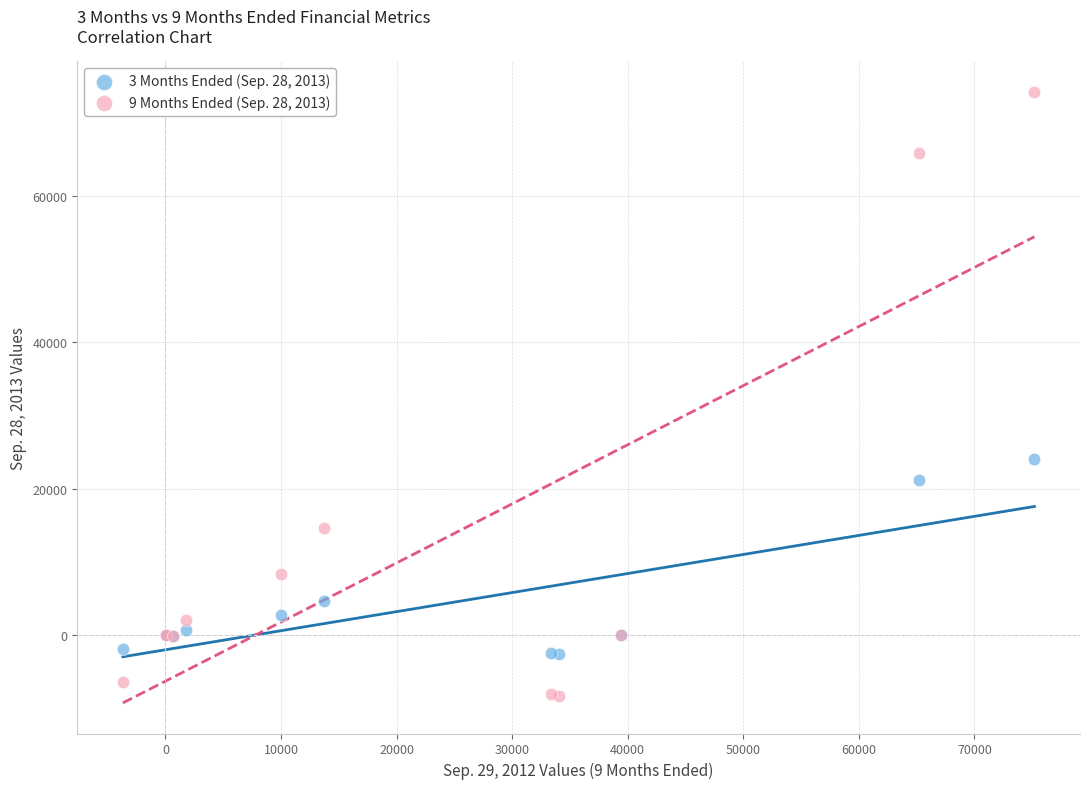

What is the X range (max minus min) for the scatter plot?

78865